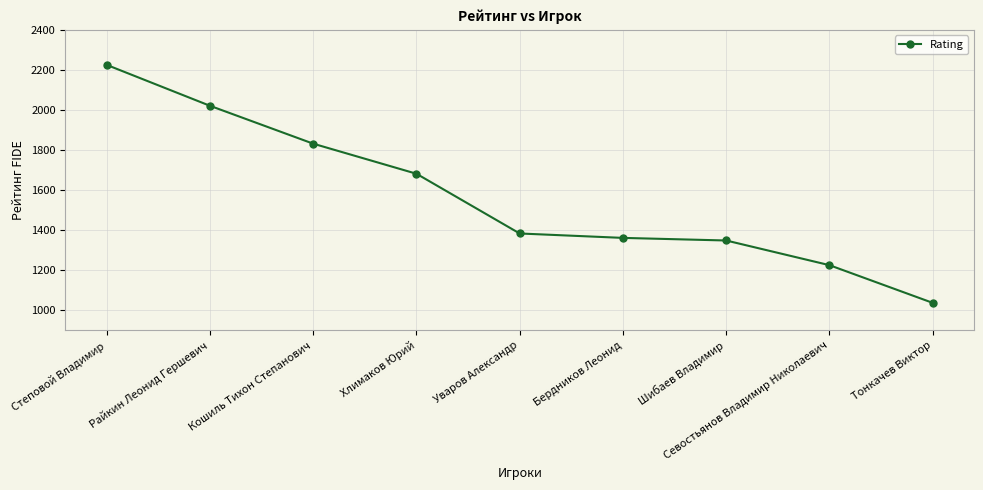

What is the value of the 7th point from the left?

1349